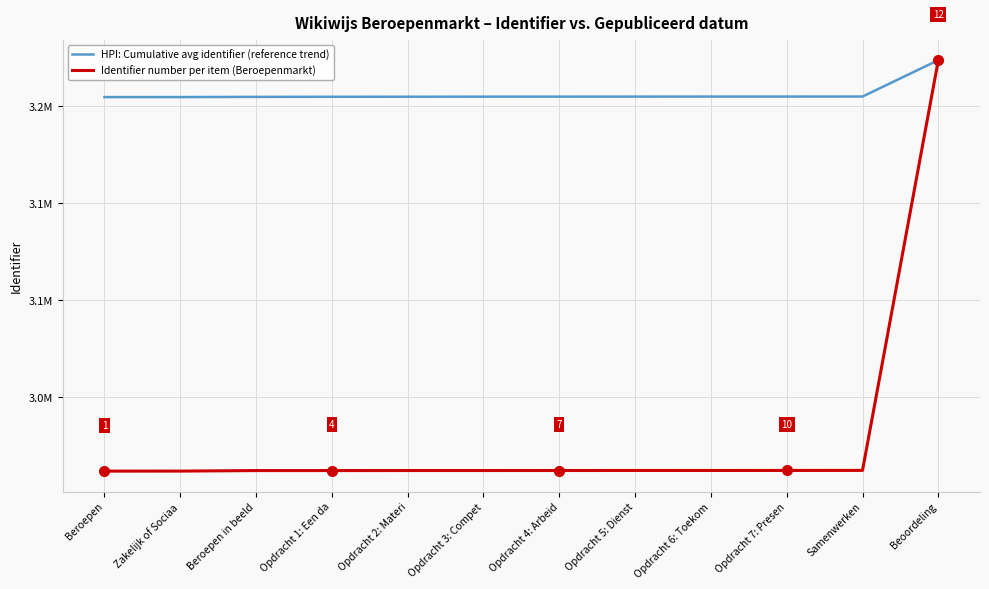

What is the difference between the second highest and minimum values in the HPI: Cumulative avg identifier (reference trend) series?

282.2